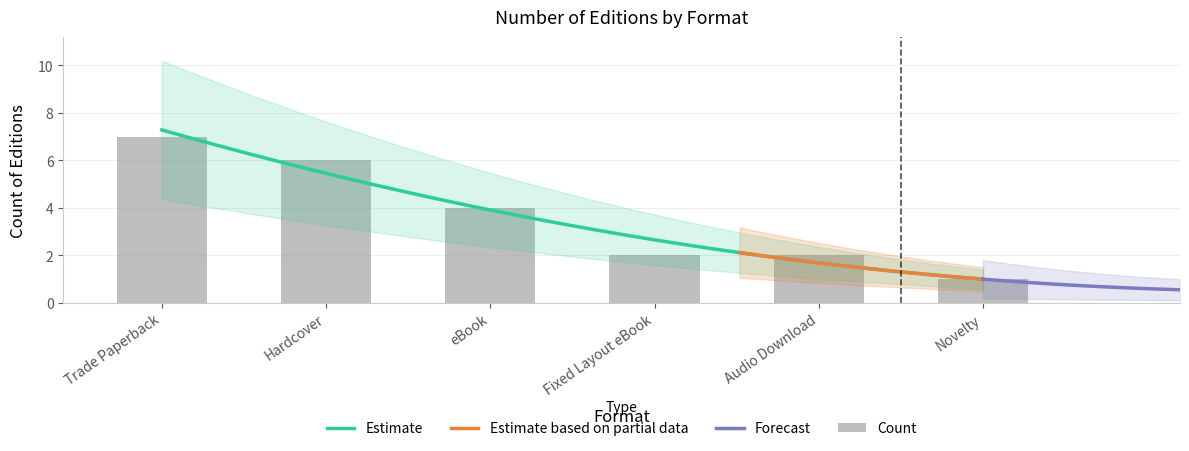

What is the minimum value shown in the chart?

1